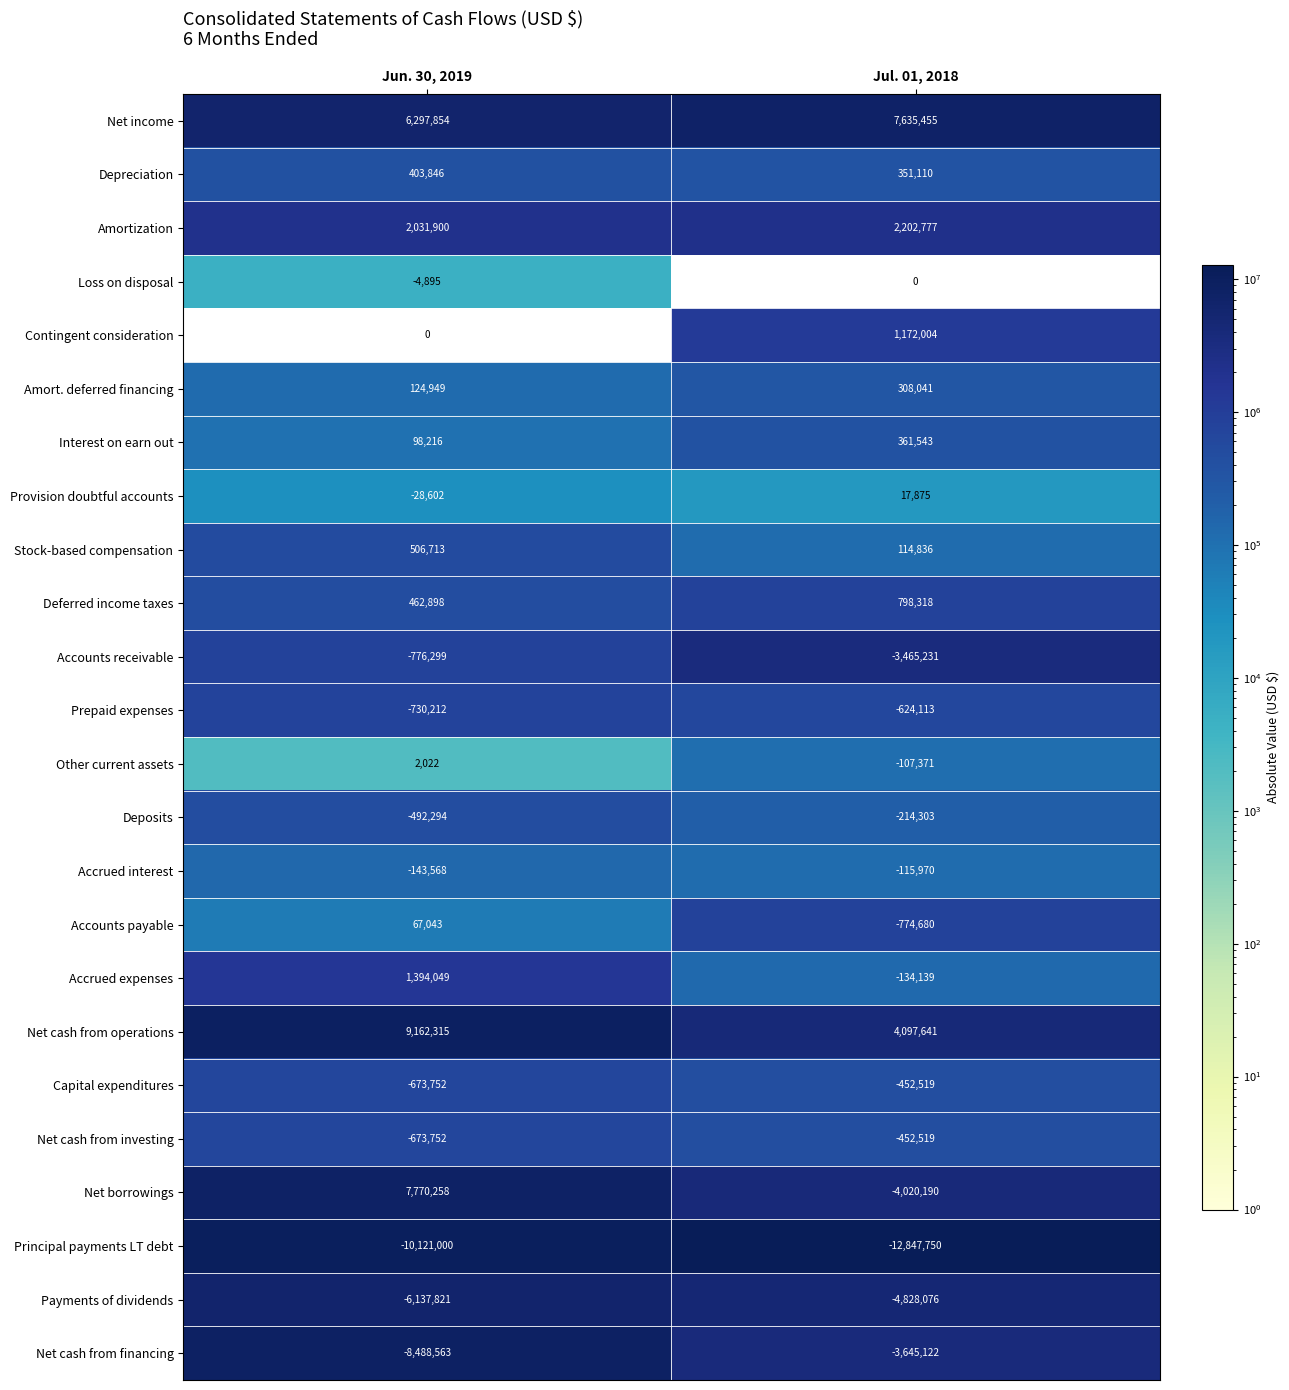

What is the sum of the Net cash from operations values at Jul. 01, 2018 and Jun. 30, 2019?

13259956